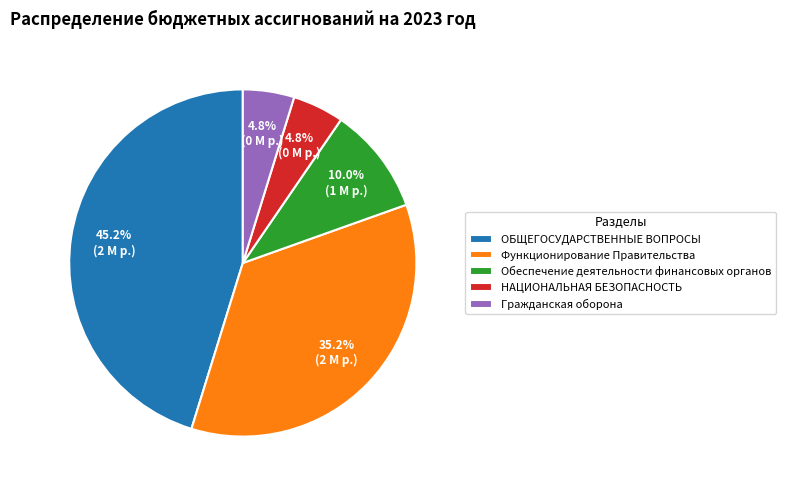

Is there a majority slice in this chart?

No